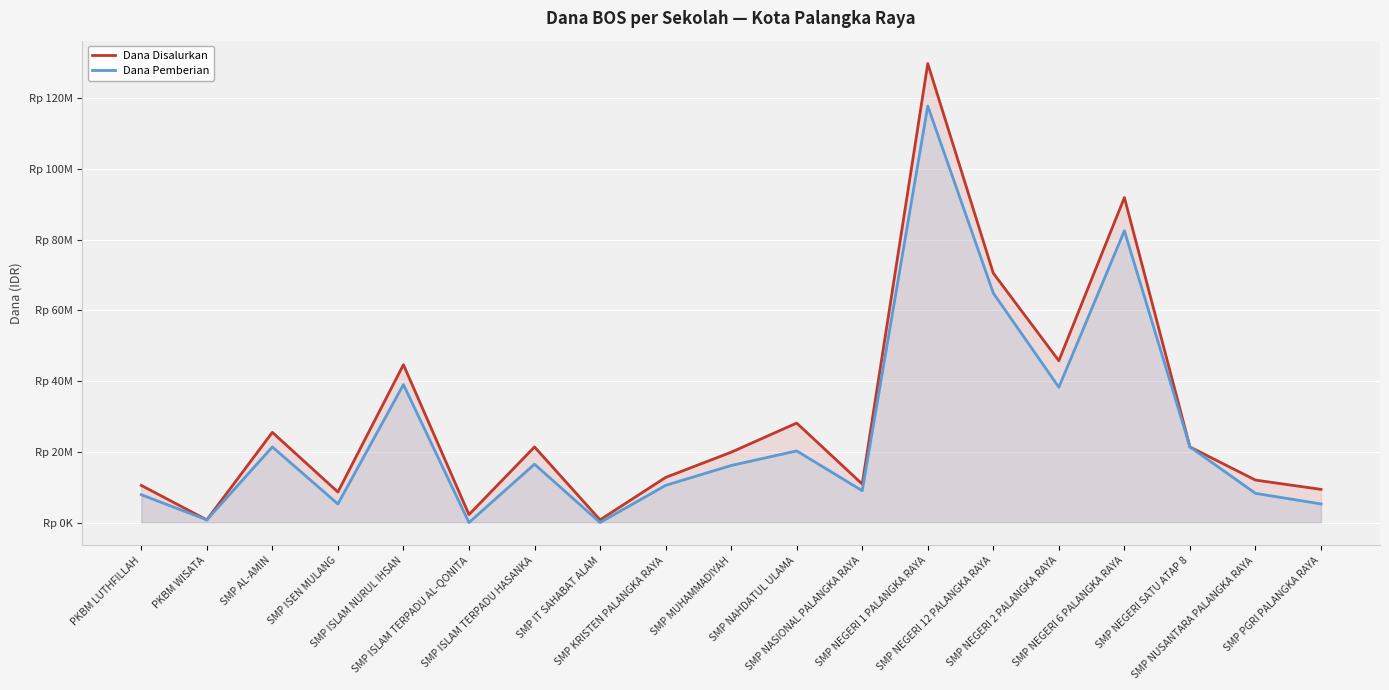

Between SMP KRISTEN PALANGKA RAYA and SMP NASIONAL PALANGKA RAYA, which is larger?

SMP KRISTEN PALANGKA RAYA